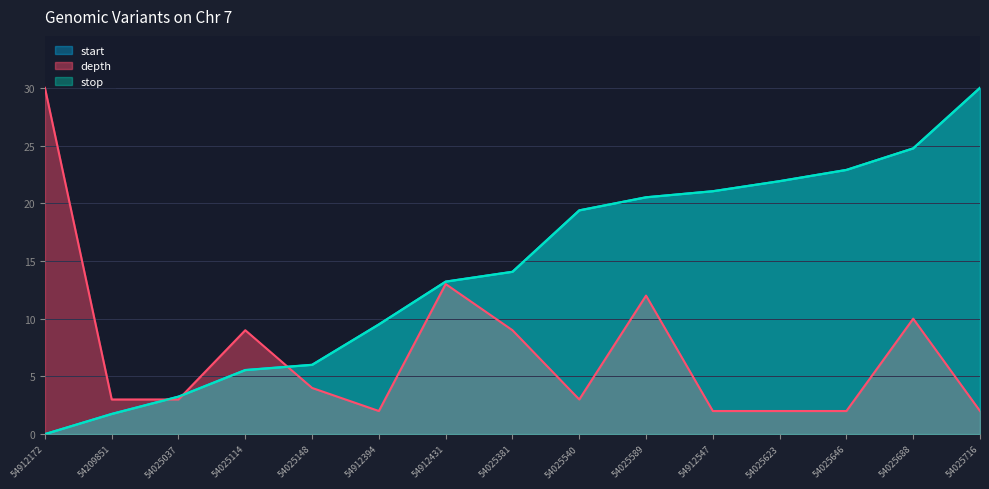

Which series has the widest spread of values?

start